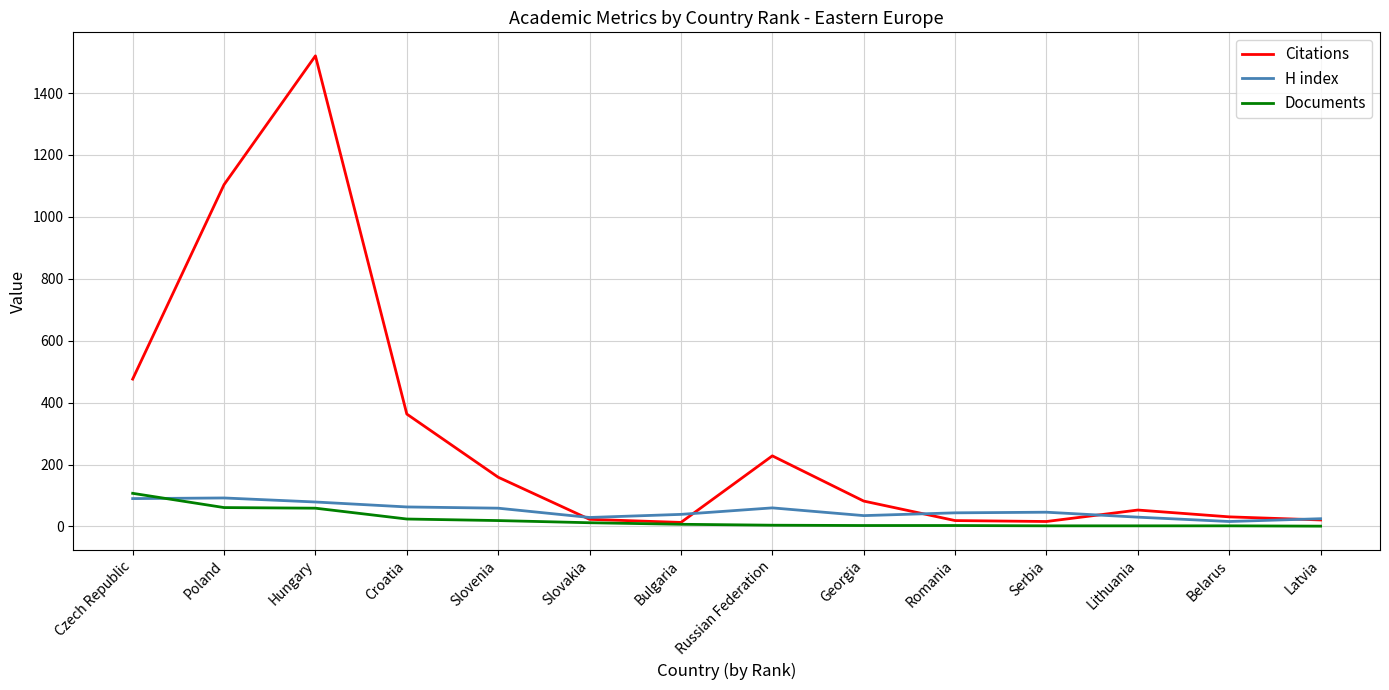

Does the chart display data point markers on the line(s)?

No